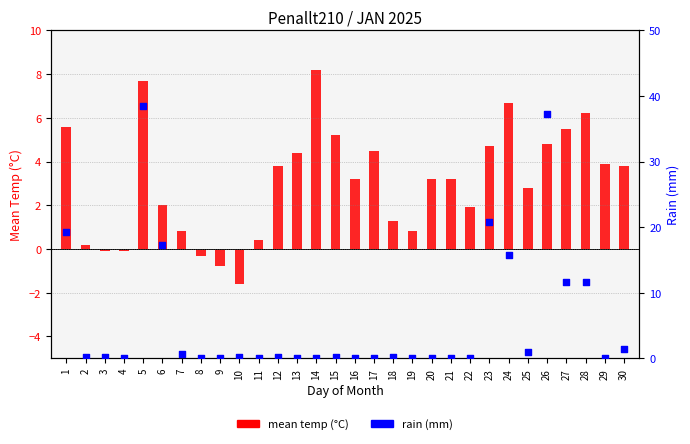

What are all the series names shown in the legend?

mean temp (°C), rain (mm)